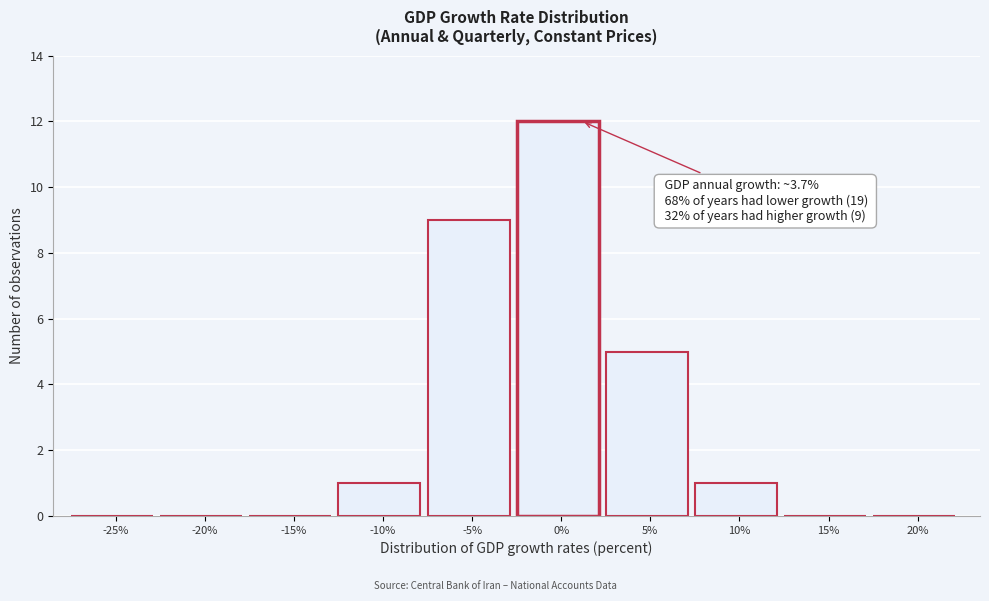

Reading right to left, transcribe all the data shown in this chart.

20%=0	15%=0	10%=1	5%=5	0%=12	-5%=9	-10%=1	-15%=0	-20%=0	-25%=0